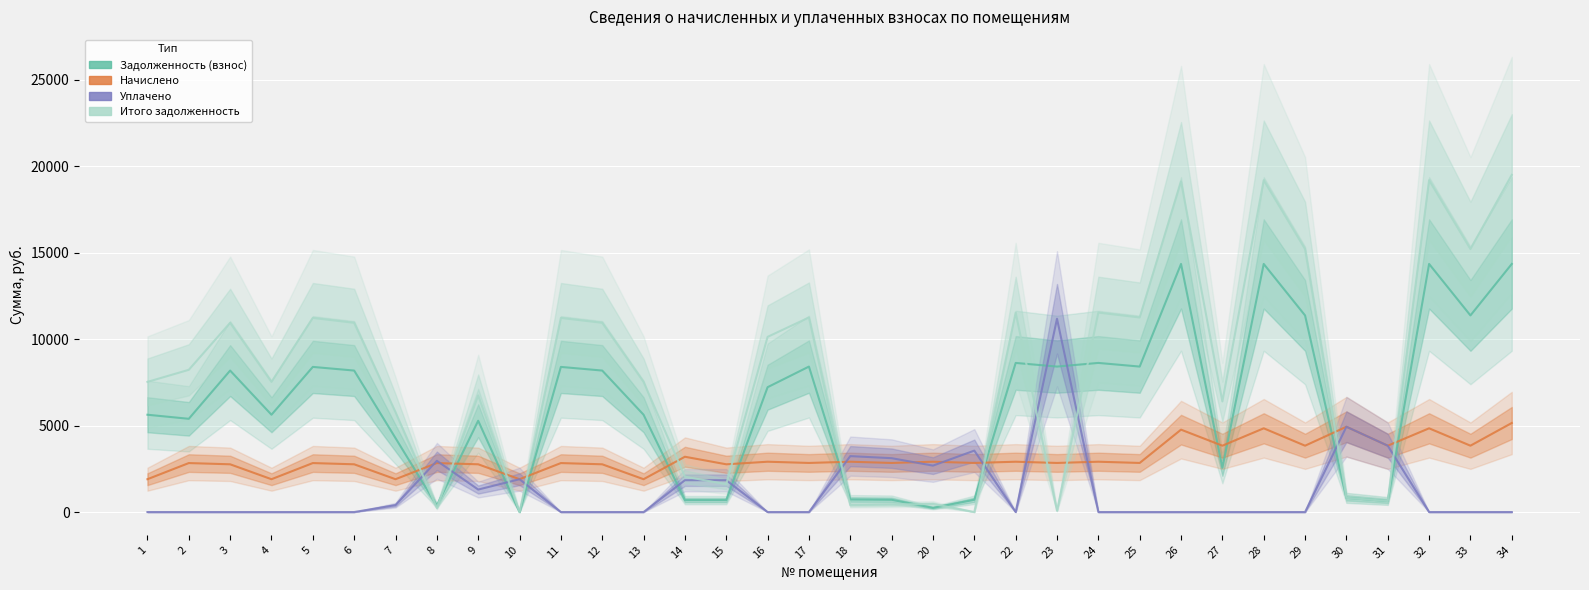

What is the spread (max minus min) of values at 21?

3551.8